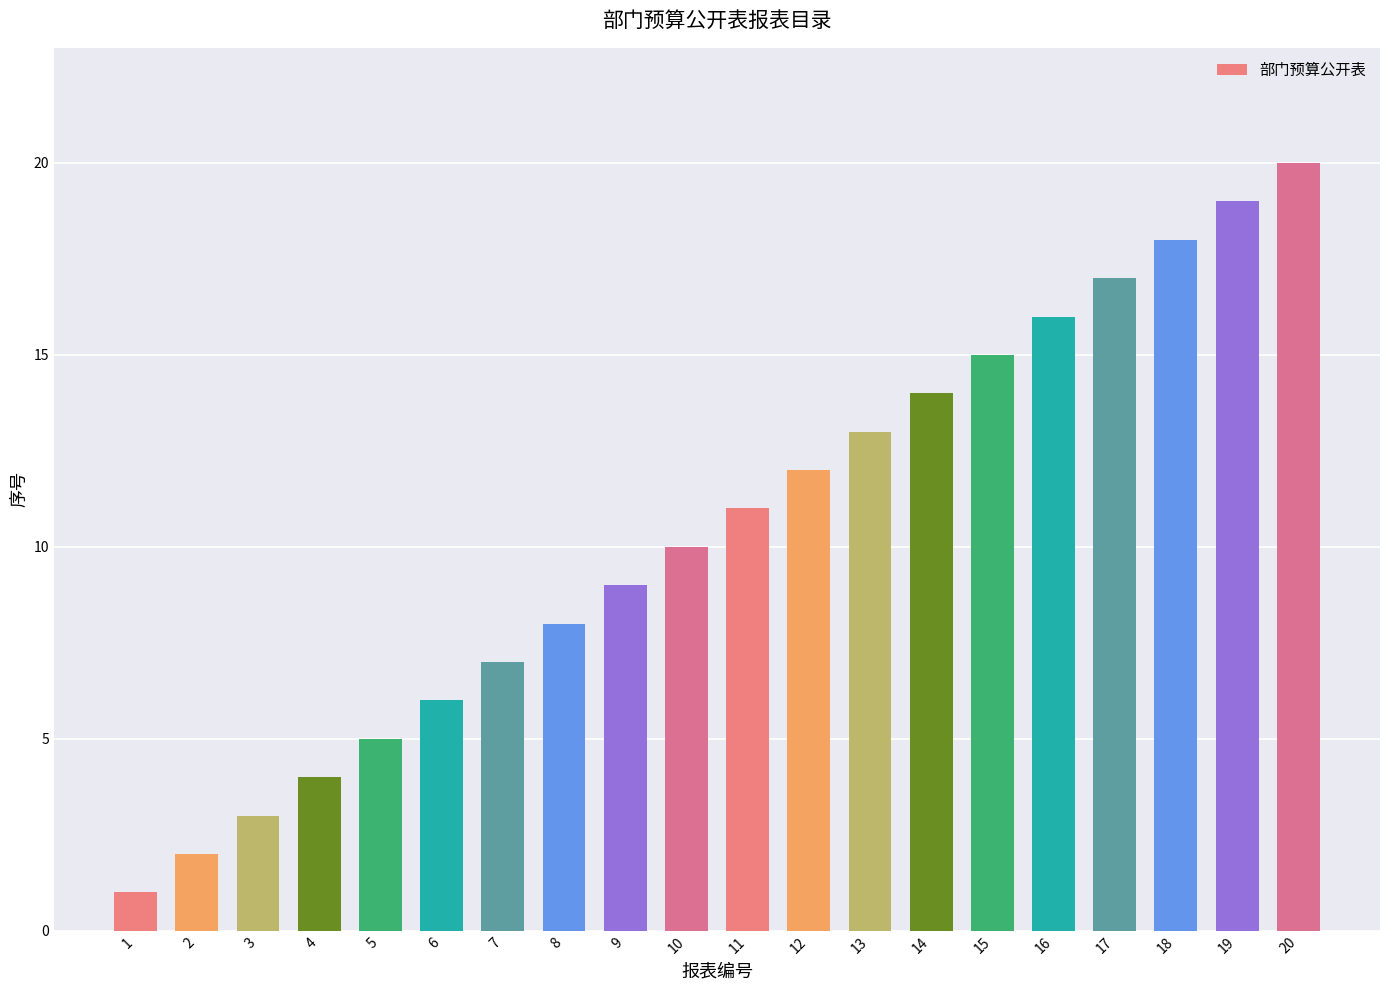

Which category has the highest value across all series?

20